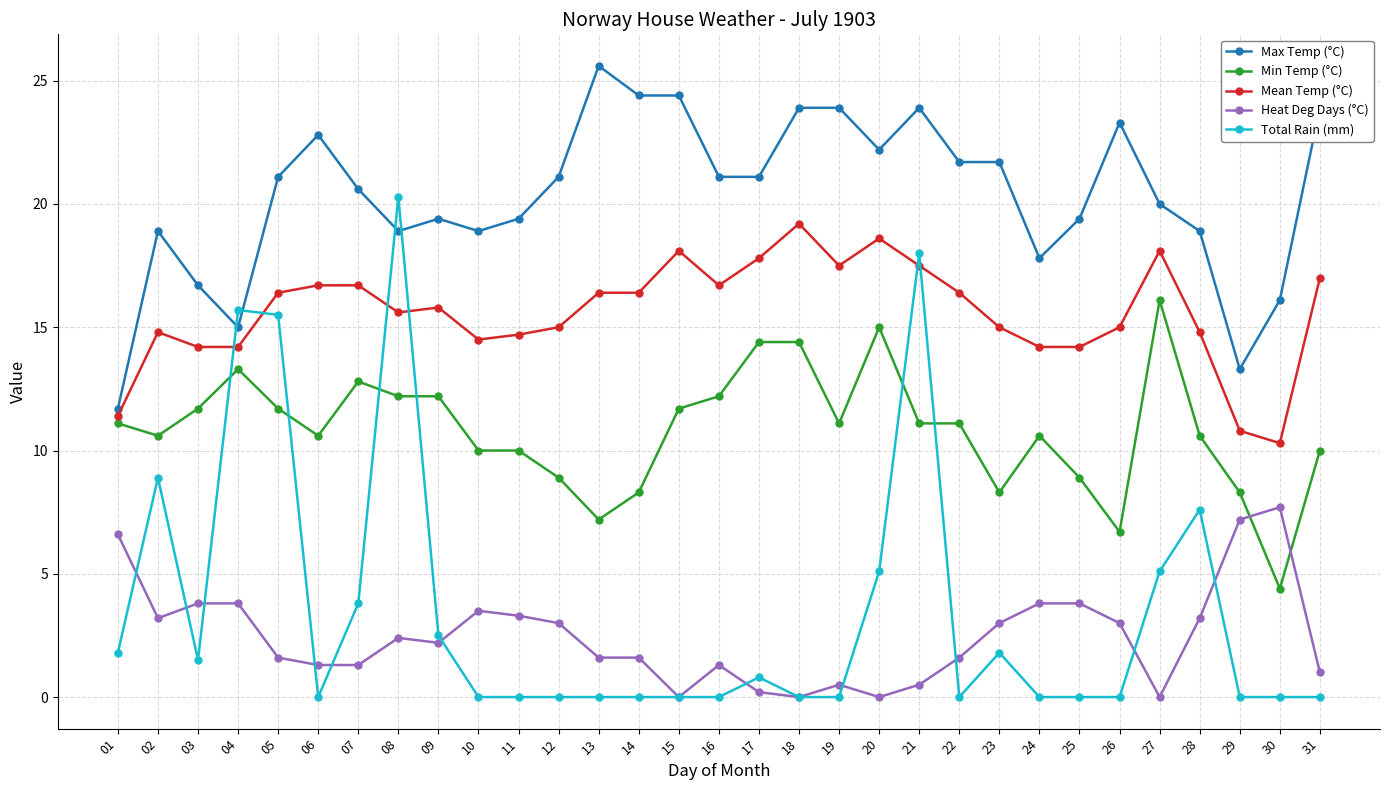

At how many categories does at least one series exceed 23?

8